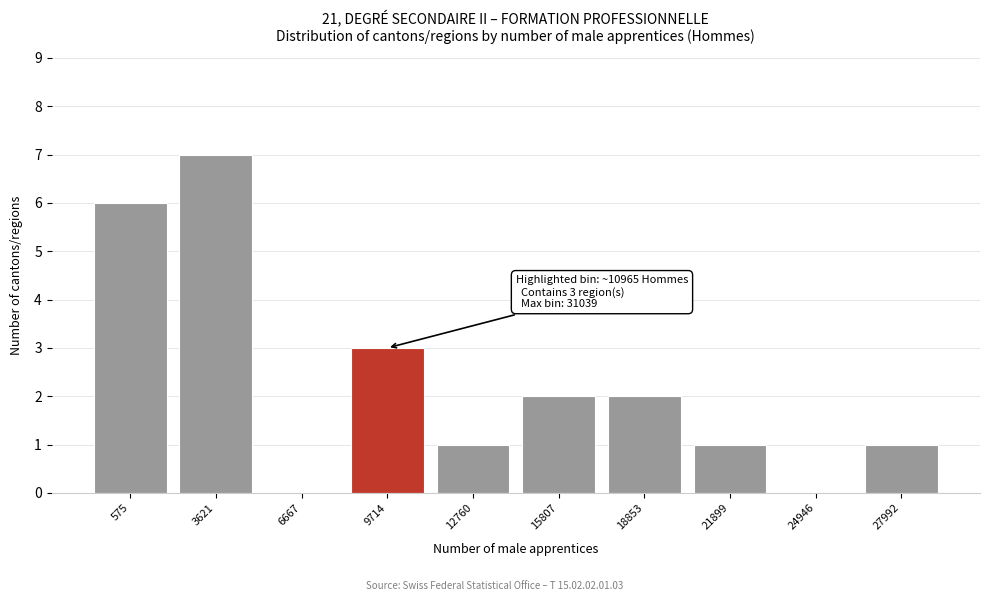

Reading right to left, what are all the values shown in this chart?

27992=1	24946=0	21899=1	18853=2	15807=2	12760=1	9714=3	6667=0	3621=7	575=6